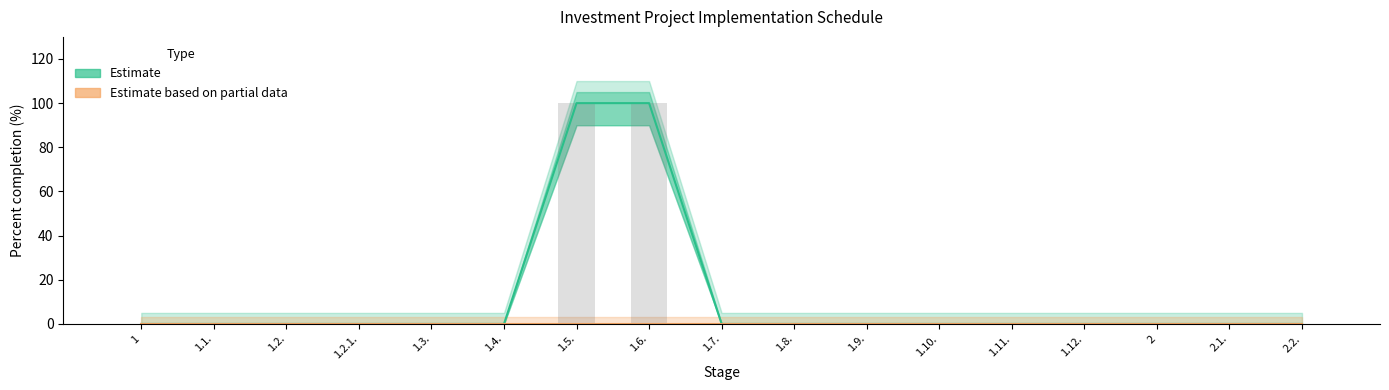

Reading left to right, what are all the values shown in this chart?

Estimate (overall %): 0	0	0	0	0	0	100	100	0	0	0	0	0	0	0	0	0
Estimate based on partial data (period %): 0	0	0	0	0	0	0	0	0	0	0	0	0	0	0	0	0